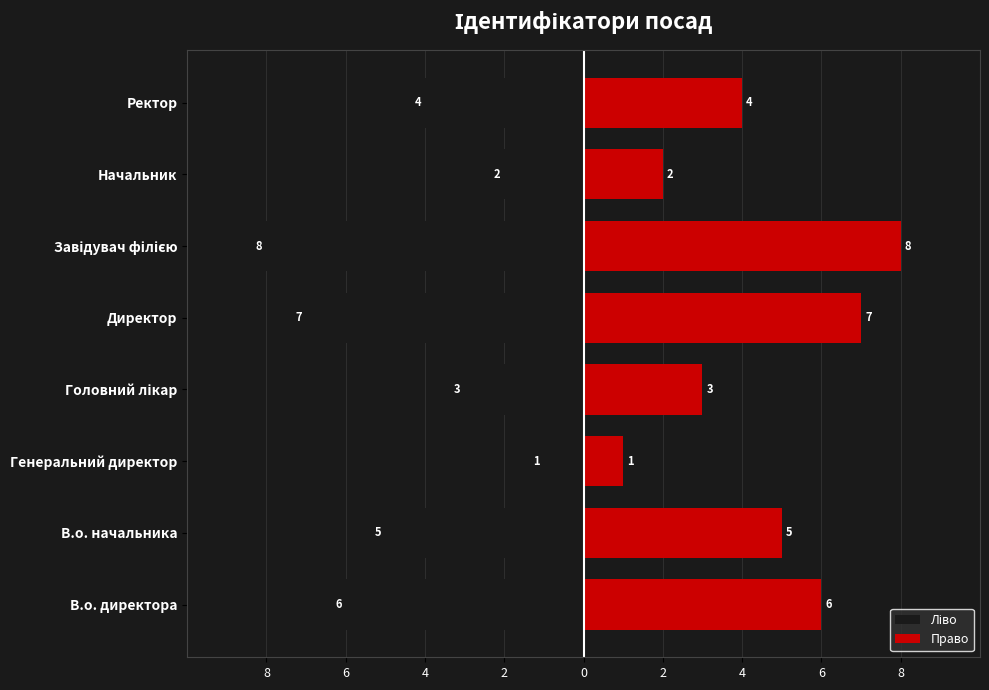

Is the value of Ліво at Ректор greater than the value of Право at В.о. директора?

No